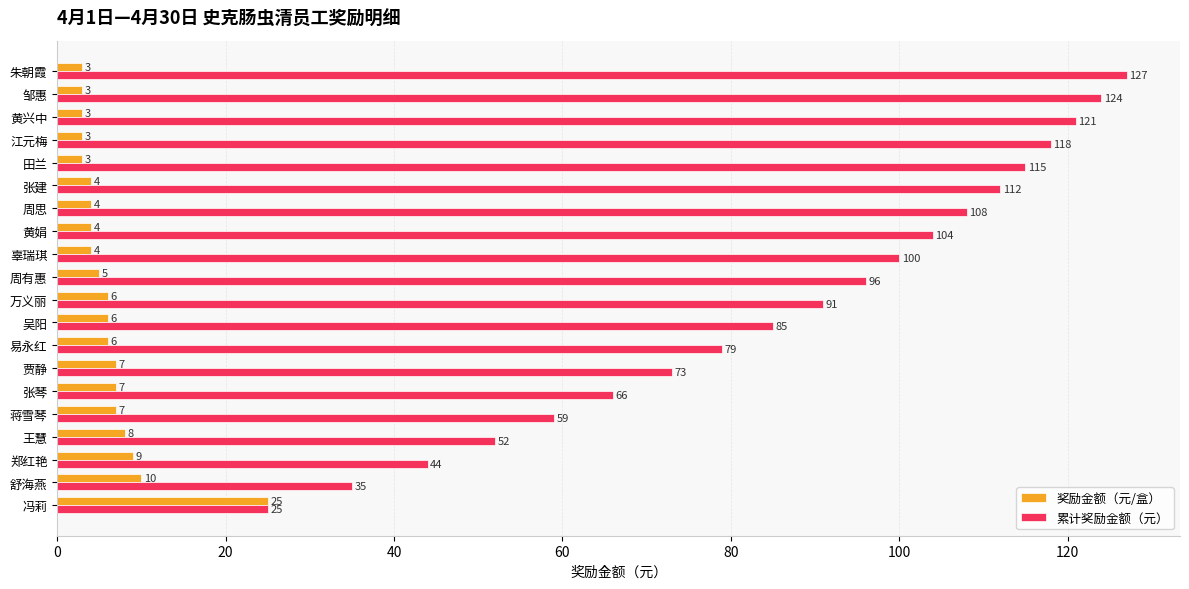

List the labels in order of 累计奖励金额（元） value, largest first.

朱朝霞, 邹惠, 黄兴中, 江元梅, 田兰, 张建, 周思, 黄娟, 辜瑞琪, 周有惠, 万义丽, 吴阳, 易永红, 贾静, 张琴, 蒋雪琴, 王慧, 郑红艳, 舒海燕, 冯莉